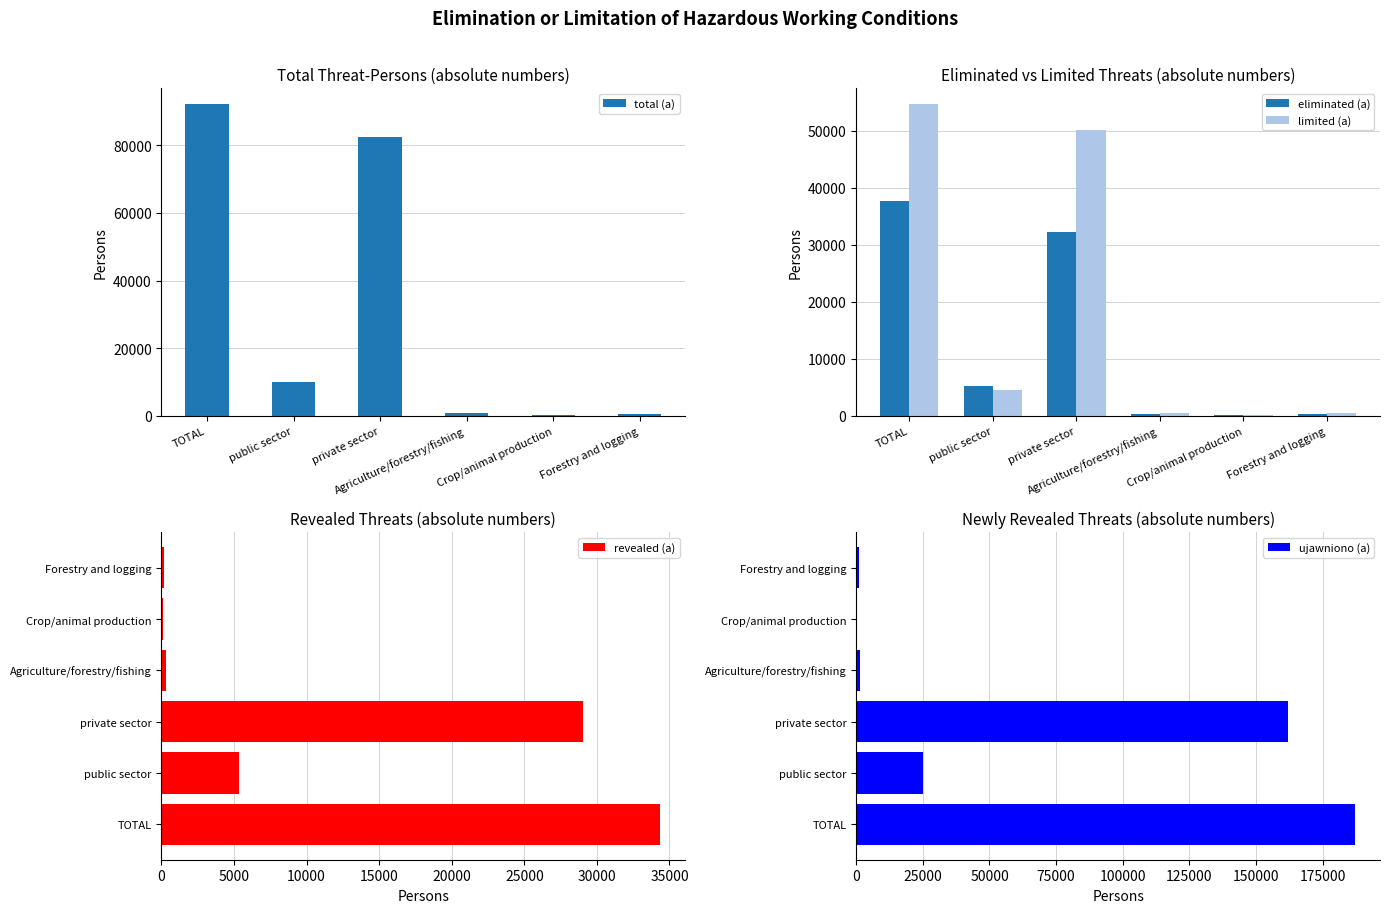

What are all the series names shown in the legend?

total (a), eliminated (a), limited (a), revealed (a), ujawniono (a)